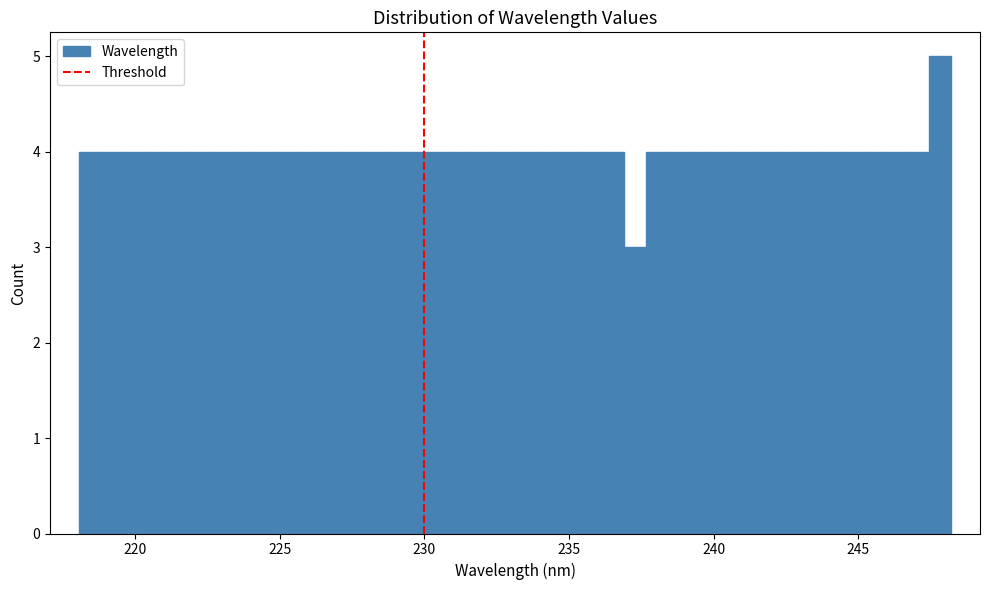

Read against the x-axis, roughly where is the centre of the tallest bar?

248.0